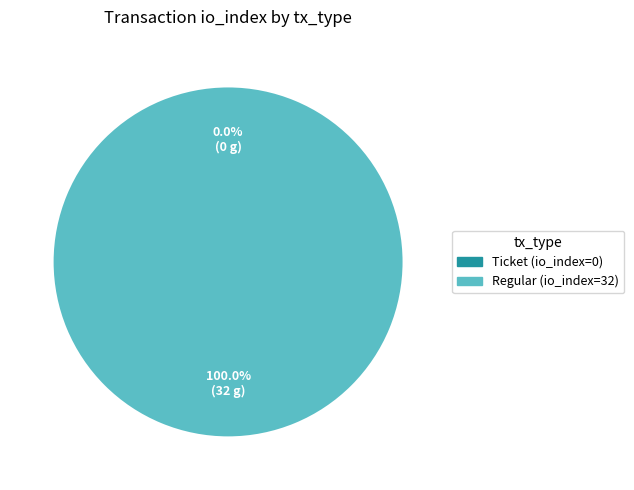

Does any single category account for the majority?

Yes